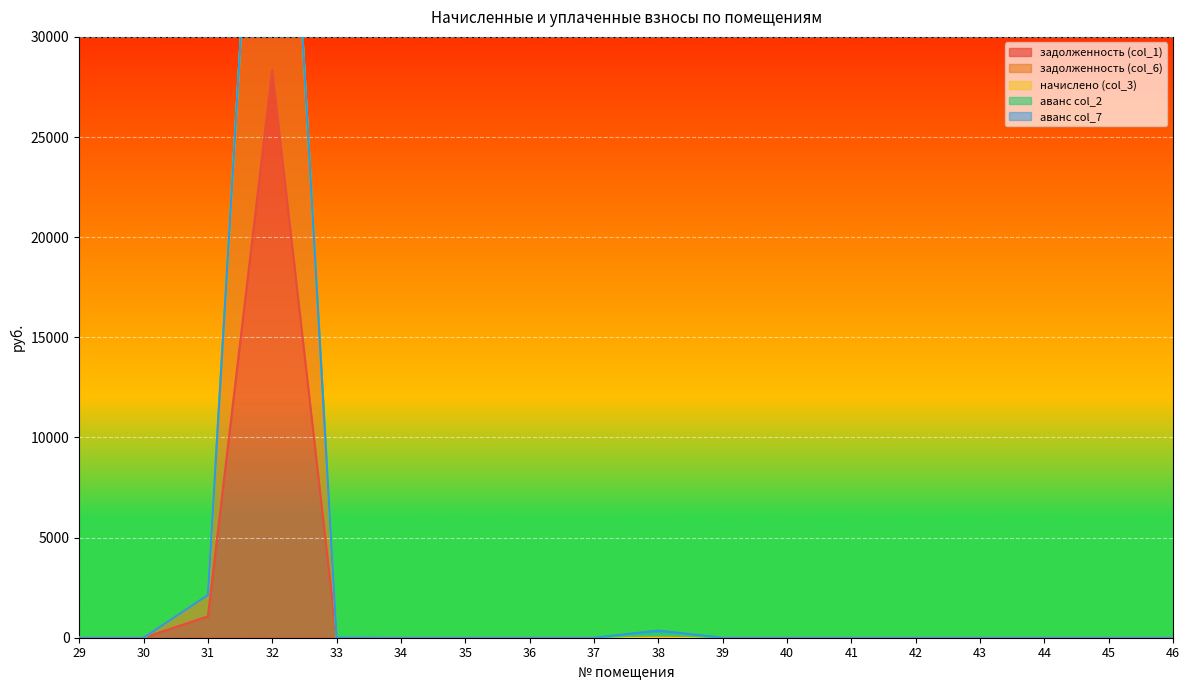

Is it true that задолженность (col_1) equals -13330.5 at 37?

False